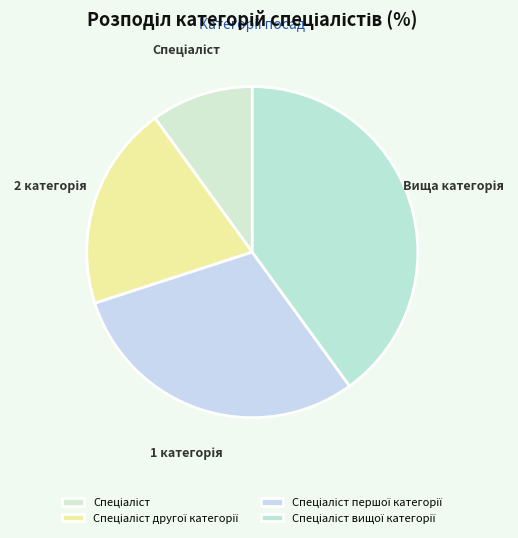

Count the number of slices in the pie.

4